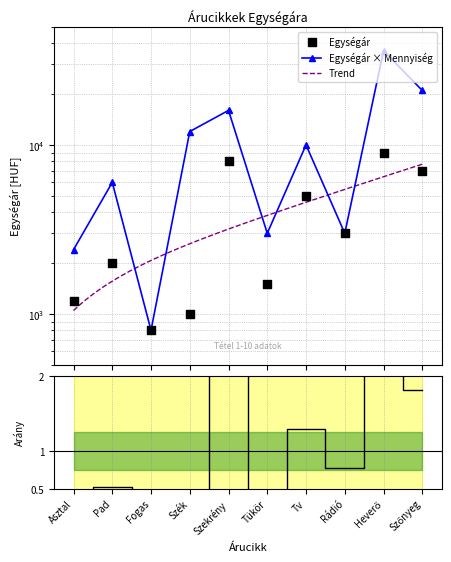

Between Rádió and Szekrény, which is larger?

Szekrény